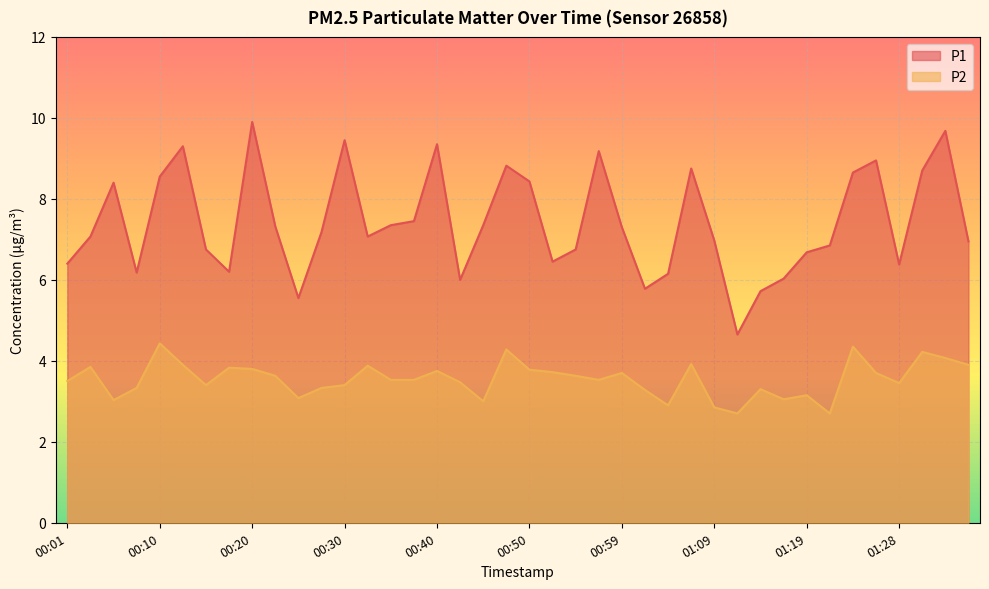

Which series has the largest range (max minus min)?

P1